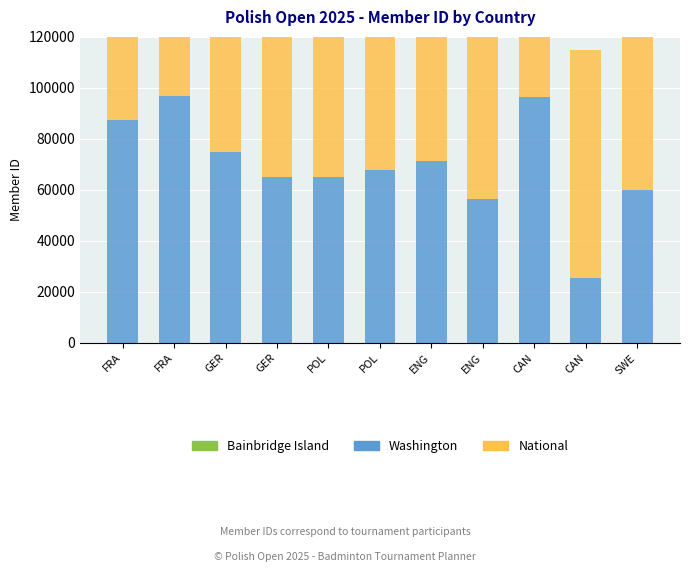

What is the label of the 1st bar from the right?

SWE